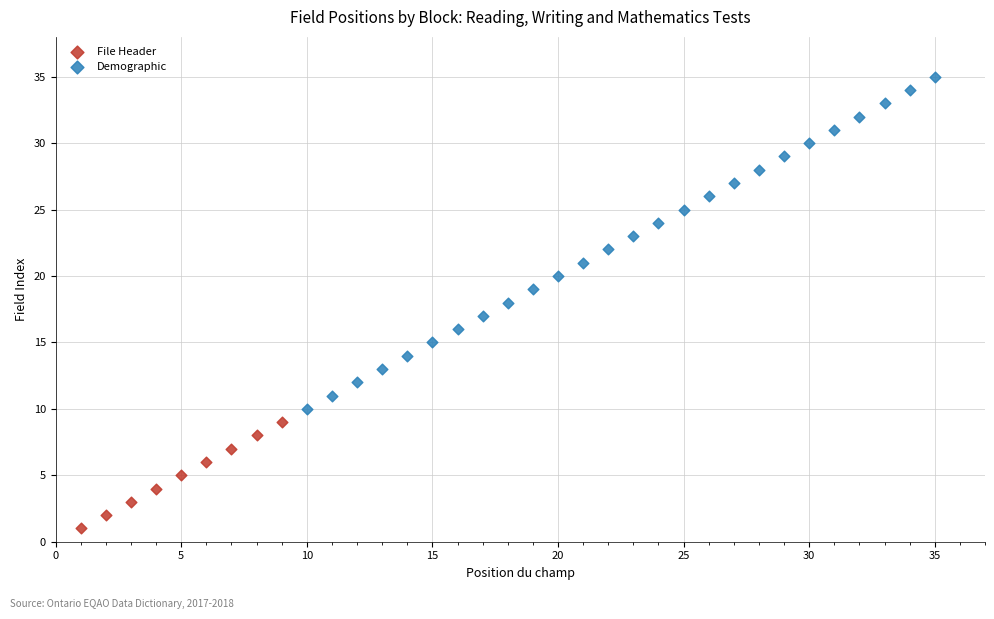

Which series has the largest Y range (max minus min)?

Demographic